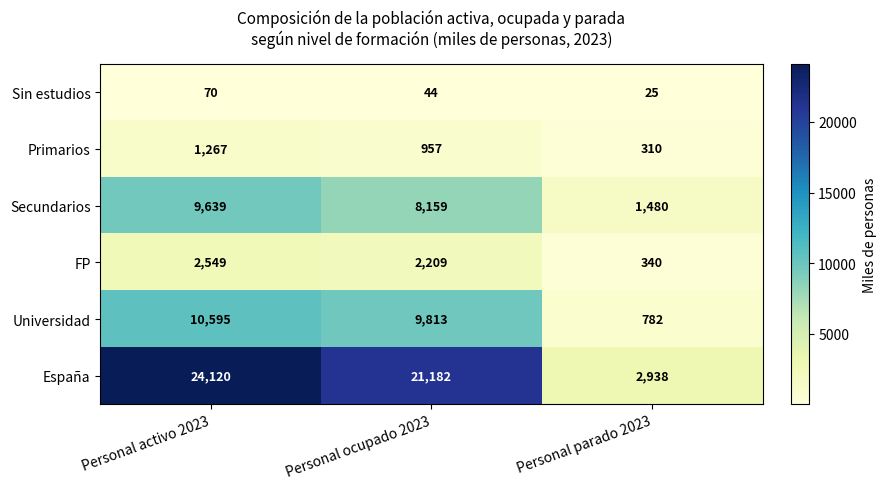

What is the average value of the Sin estudios series?

46